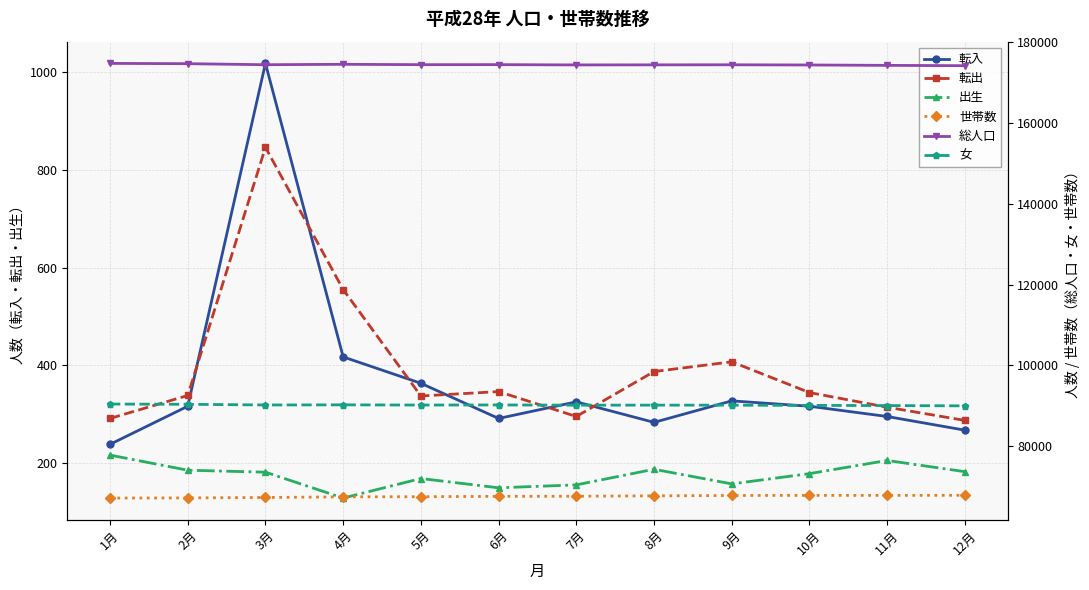

What is the difference between the highest and lowest values at 7月?

174286